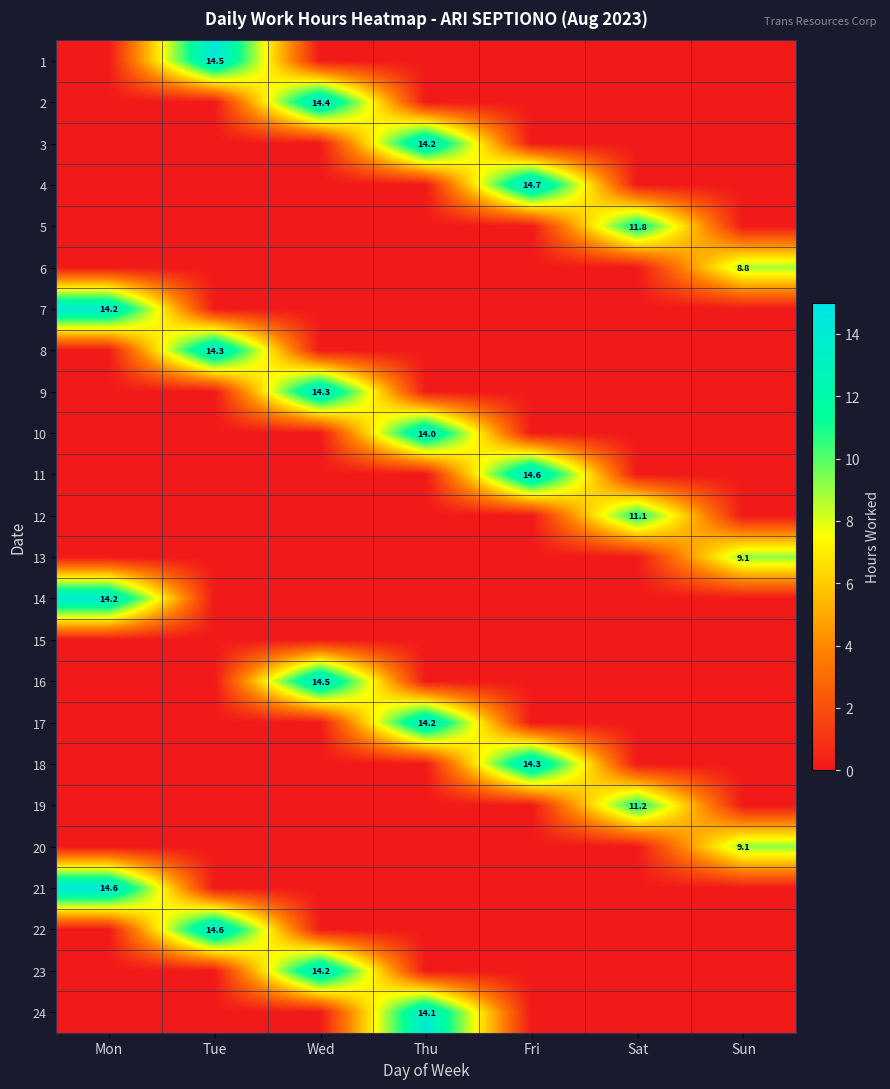

The value of 11 at Fri is 6.9. True or false?

False